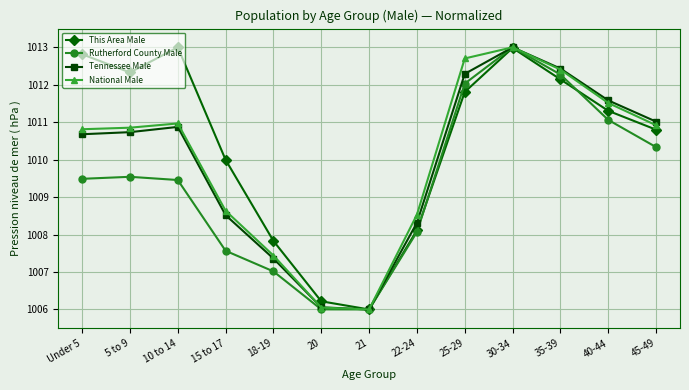

At which label is Tennessee Male closest to 1009?

15 to 17